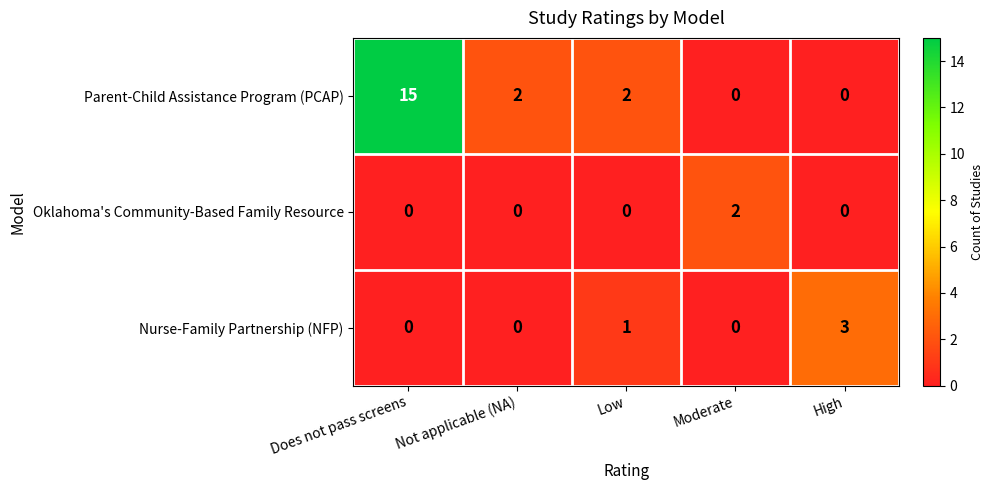

True or false: Nurse-Family Partnership (NFP) has a value of 2 at Moderate.

False